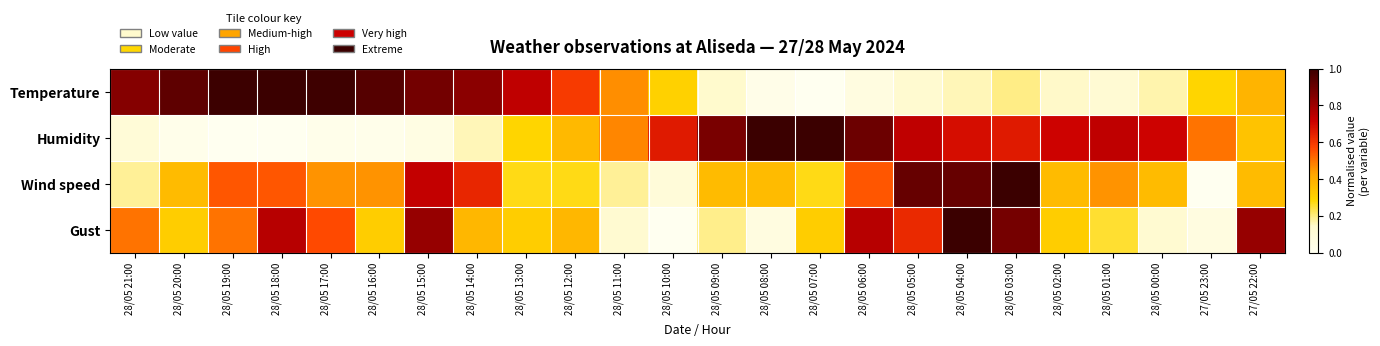

Reading left to right, transcribe all the data shown in this chart.

Temperature: 28/05 21:00=0.8	28/05 20:00=0.9	28/05 19:00=1.0	28/05 18:00=1.0	28/05 17:00=1.0	28/05 16:00=0.9	28/05 15:00=0.9	28/05 14:00=0.8	28/05 13:00=0.7	28/05 12:00=0.6	28/05 11:00=0.5	28/05 10:00=0.3	28/05 09:00=0.1	28/05 08:00=0.0	28/05 07:00=0.0	28/05 06:00=0.1	28/05 05:00=0.1	28/05 04:00=0.2	28/05 03:00=0.2	28/05 02:00=0.1	28/05 01:00=0.1	28/05 00:00=0.2	27/05 23:00=0.3	27/05 22:00=0.4
Humidity: 28/05 21:00=0.1	28/05 20:00=0.0	28/05 19:00=0.0	28/05 18:00=0.0	28/05 17:00=0.0	28/05 16:00=0.0	28/05 15:00=0.1	28/05 14:00=0.2	28/05 13:00=0.3	28/05 12:00=0.4	28/05 11:00=0.5	28/05 10:00=0.7	28/05 09:00=0.9	28/05 08:00=1.0	28/05 07:00=1.0	28/05 06:00=0.9	28/05 05:00=0.7	28/05 04:00=0.7	28/05 03:00=0.7	28/05 02:00=0.7	28/05 01:00=0.7	28/05 00:00=0.7	27/05 23:00=0.5	27/05 22:00=0.3
Wind speed: 28/05 21:00=0.2	28/05 20:00=0.4	28/05 19:00=0.5	28/05 18:00=0.5	28/05 17:00=0.5	28/05 16:00=0.5	28/05 15:00=0.7	28/05 14:00=0.6	28/05 13:00=0.3	28/05 12:00=0.3	28/05 11:00=0.2	28/05 10:00=0.1	28/05 09:00=0.4	28/05 08:00=0.4	28/05 07:00=0.3	28/05 06:00=0.5	28/05 05:00=0.9	28/05 04:00=0.9	28/05 03:00=1.0	28/05 02:00=0.4	28/05 01:00=0.5	28/05 00:00=0.4	27/05 23:00=0.0	27/05 22:00=0.4
Gust: 28/05 21:00=0.5	28/05 20:00=0.3	28/05 19:00=0.5	28/05 18:00=0.8	28/05 17:00=0.6	28/05 16:00=0.3	28/05 15:00=0.8	28/05 14:00=0.4	28/05 13:00=0.3	28/05 12:00=0.4	28/05 11:00=0.1	28/05 10:00=0.0	28/05 09:00=0.2	28/05 08:00=0.1	28/05 07:00=0.3	28/05 06:00=0.8	28/05 05:00=0.6	28/05 04:00=1.0	28/05 03:00=0.9	28/05 02:00=0.3	28/05 01:00=0.2	28/05 00:00=0.1	27/05 23:00=0.1	27/05 22:00=0.8